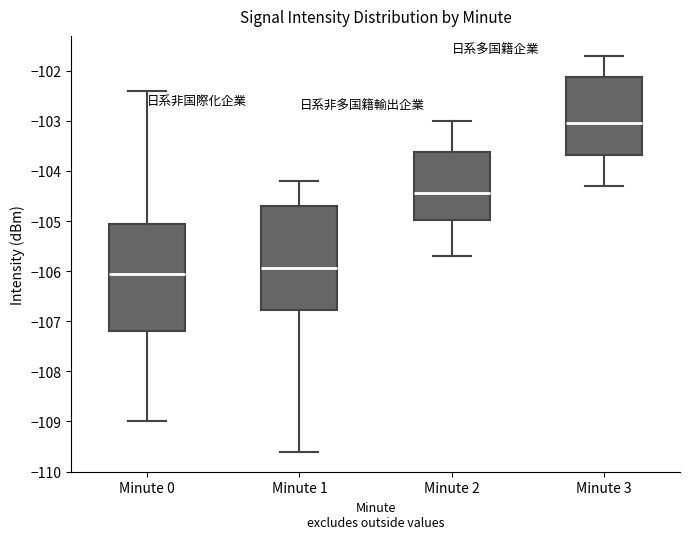

Where does the lower whisker of the box for Minute 3 end on the y-axis? The values are not printed on the chart, so give them approximately, as read against the axis.

-104.3